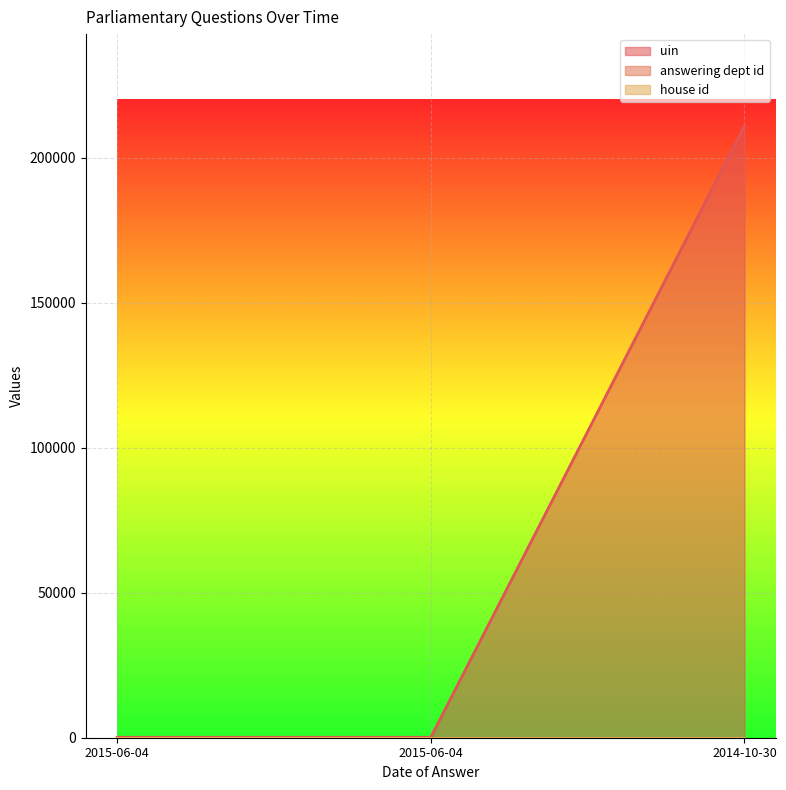

At how many categories does at least one series exceed 142759?

1